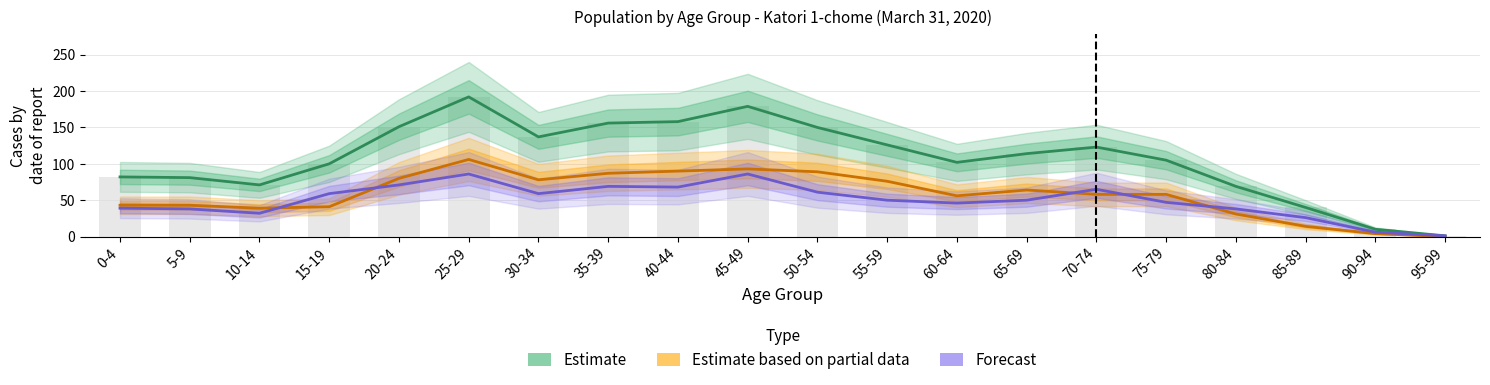

Reading right to left, what are all the values shown in this chart?

Estimate: 95-99=1	90-94=10	85-89=40	80-84=69	75-79=105	70-74=123	65-69=114	60-64=102	55-59=126	50-54=150	45-49=179	40-44=158	35-39=156	30-34=137	25-29=192	20-24=151	15-19=100	10-14=71	5-9=81	0-4=82
Estimate based on partial data: 95-99=0	90-94=4	85-89=14	80-84=31	75-79=58	70-74=58	65-69=64	60-64=56	55-59=76	50-54=89	45-49=93	40-44=90	35-39=87	30-34=78	25-29=106	20-24=80	15-19=41	10-14=39	5-9=43	0-4=43
Forecast: 95-99=1	90-94=6	85-89=26	80-84=38	75-79=47	70-74=65	65-69=50	60-64=46	55-59=50	50-54=61	45-49=86	40-44=68	35-39=69	30-34=59	25-29=86	20-24=71	15-19=59	10-14=32	5-9=38	0-4=39